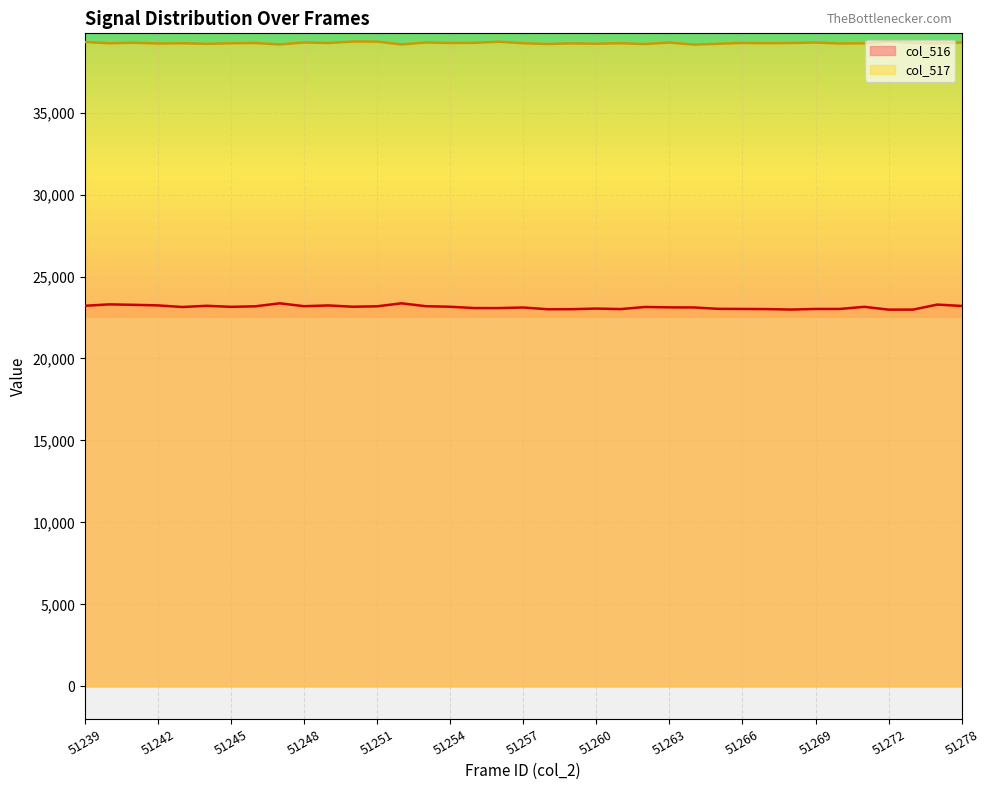

What is the difference between the highest and lowest values at 51254?

16091